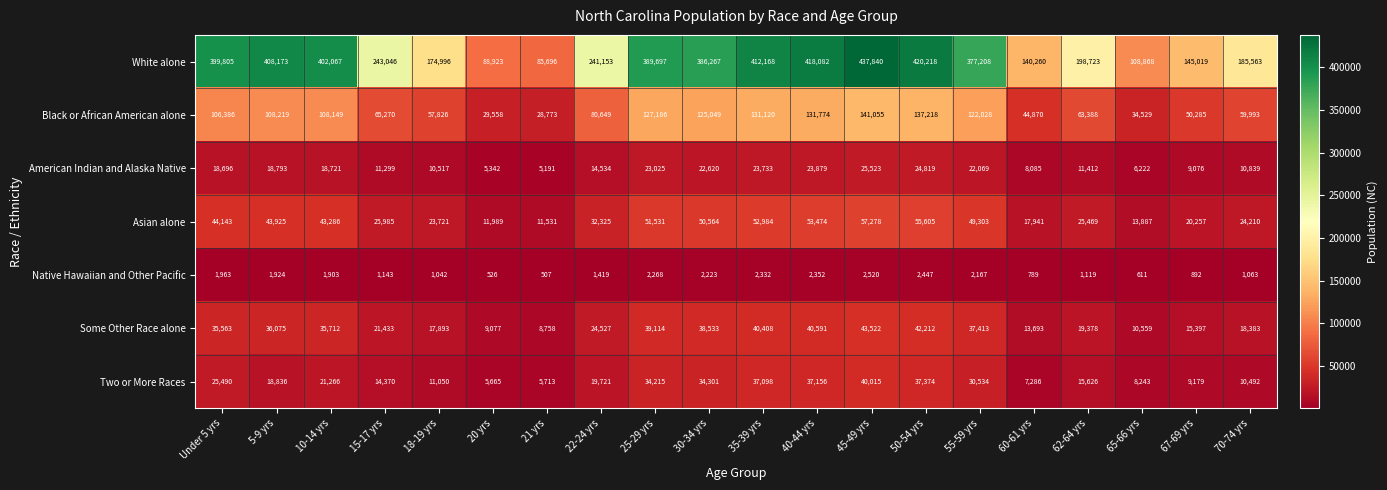

Is it true that Black or African American alone equals 80649 at 22-24 yrs?

True